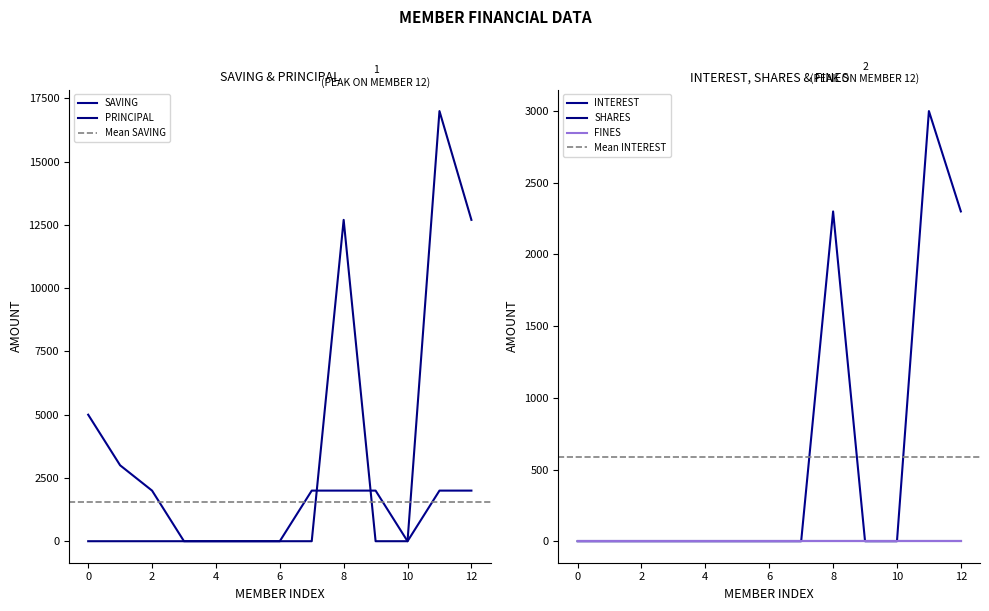

At how many categories does at least one series exceed 3214?

4